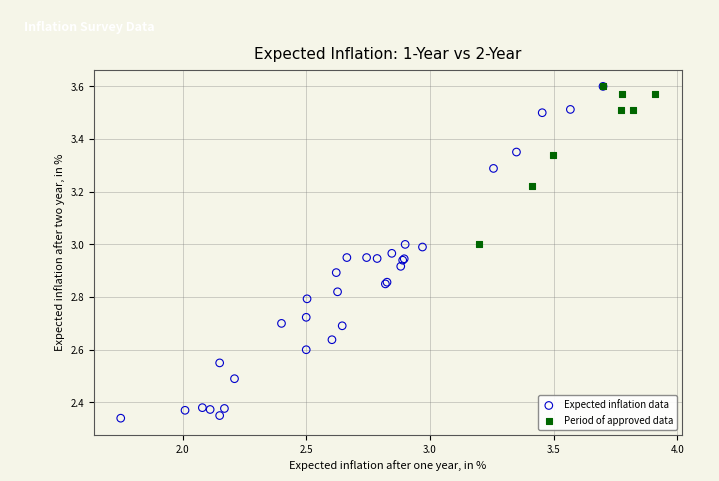

Which series reaches the minimum Y coordinate?

Expected inflation data